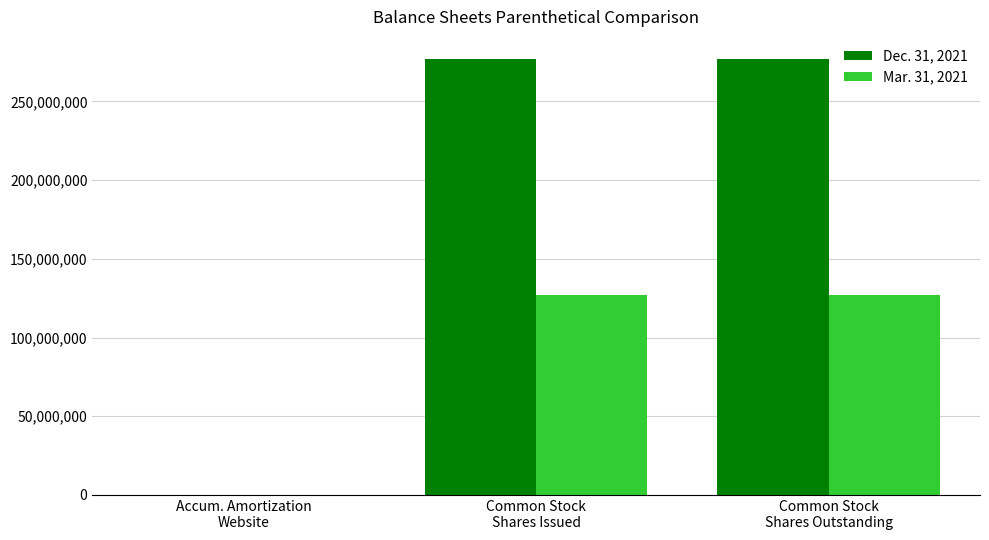

What is the maximum value shown in the chart?

277112660